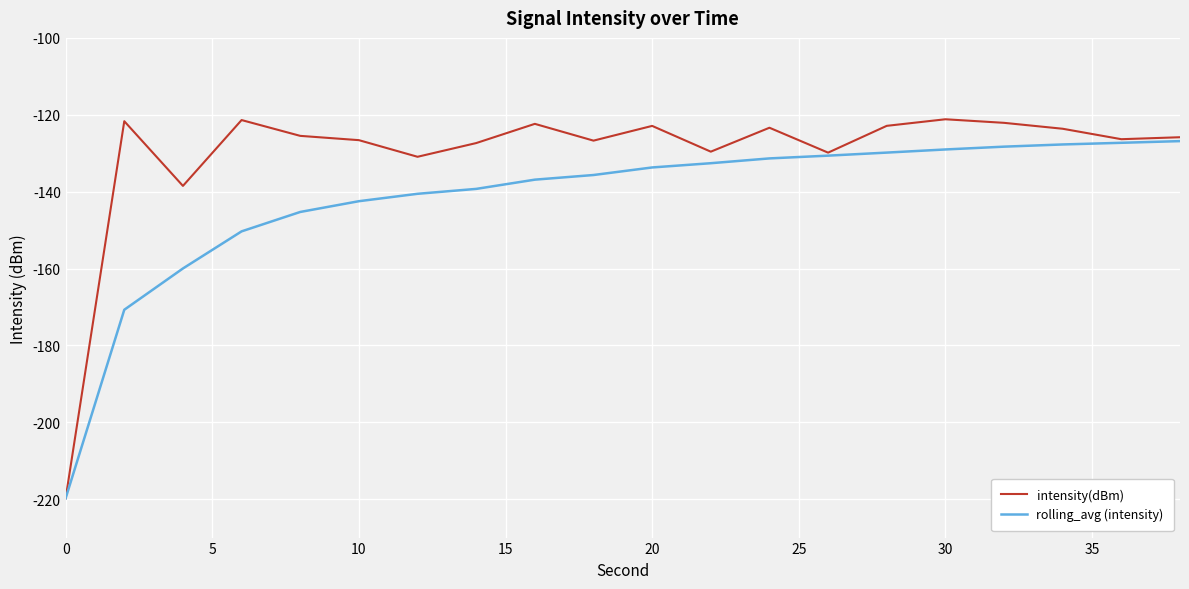

What is the greatest value displayed?

-121.2